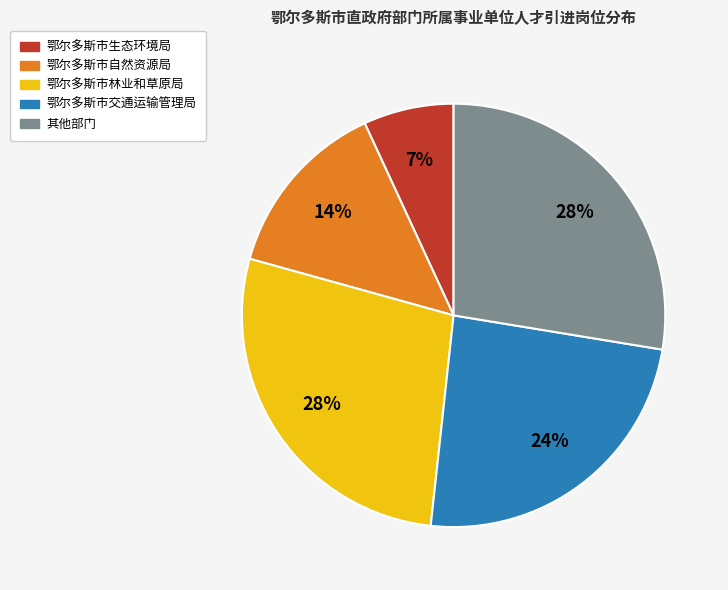

Does any single category account for the majority?

No